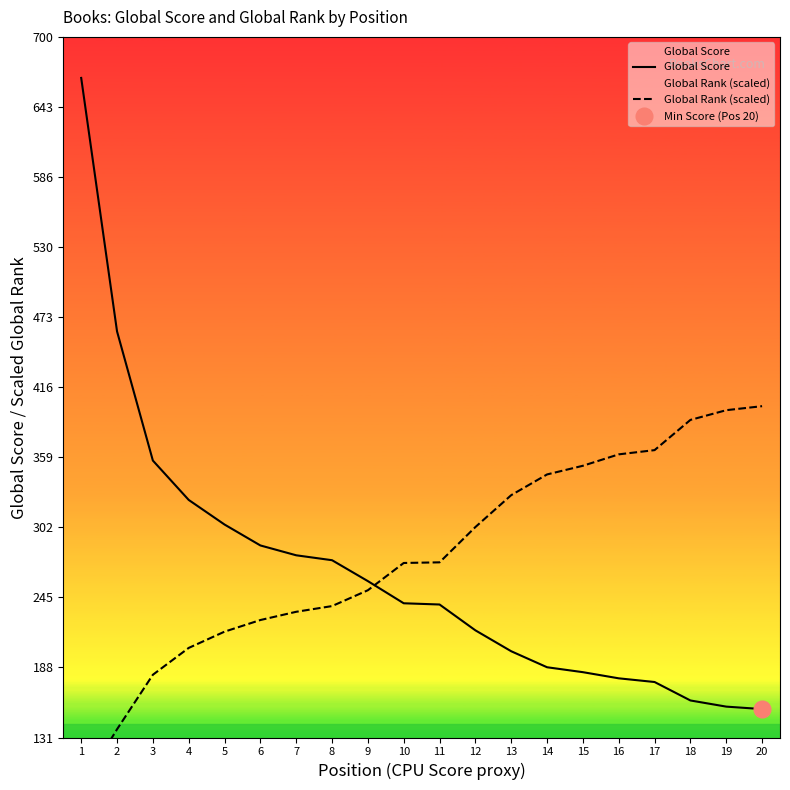

At which category is the sum across all series the highest?

1